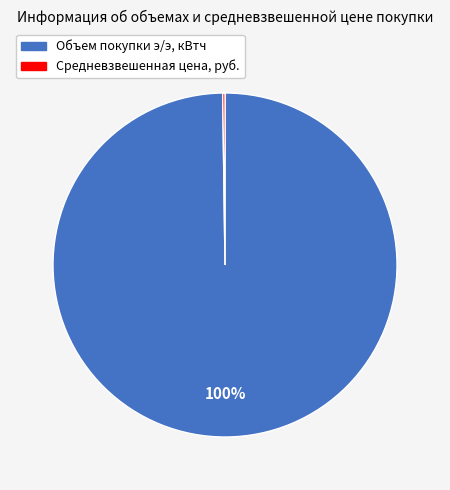

What percentage is the Объем покупки э/э, кВтч slice, to the nearest percent?

100%